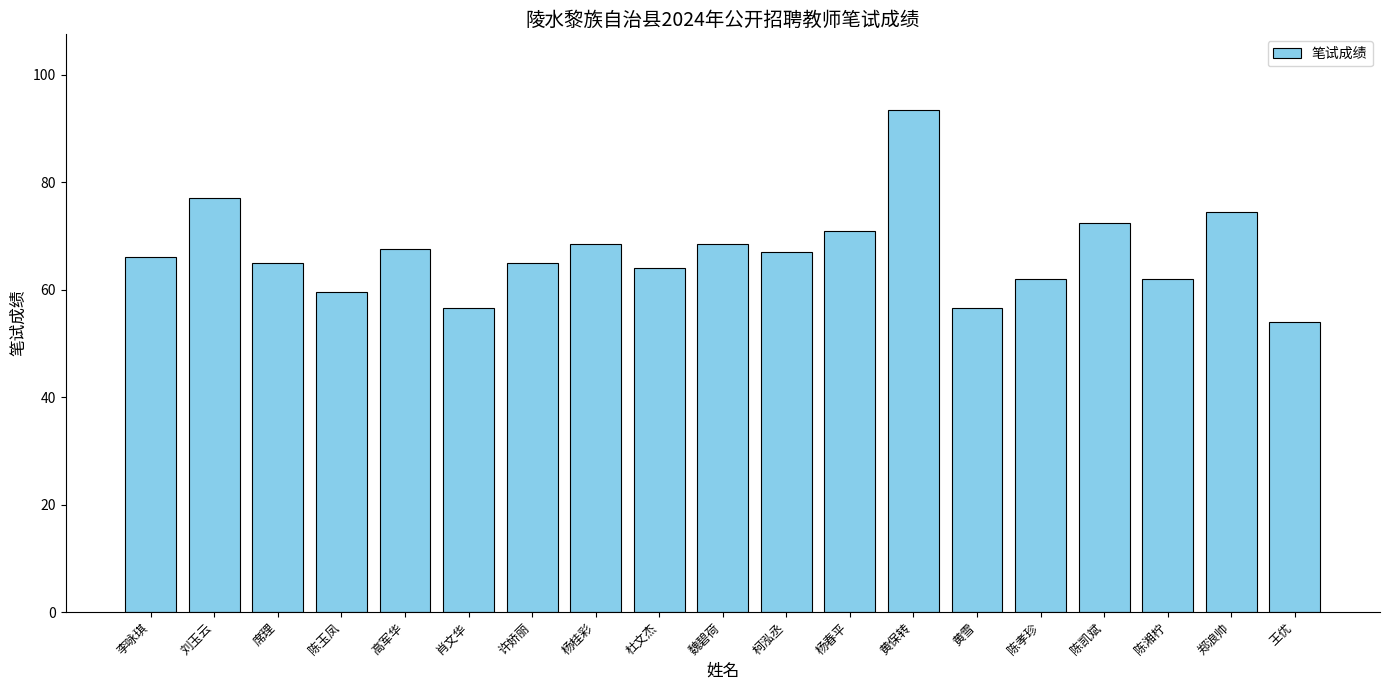

Count the number of categories in the chart.

19